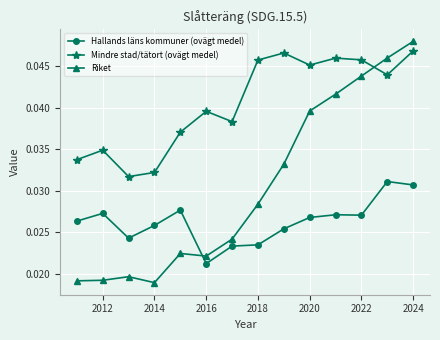

List the series in order of their overall mean, highest first.

Mindre stad/tätort (ovägt medel), Riket, Hallands läns kommuner (ovägt medel)